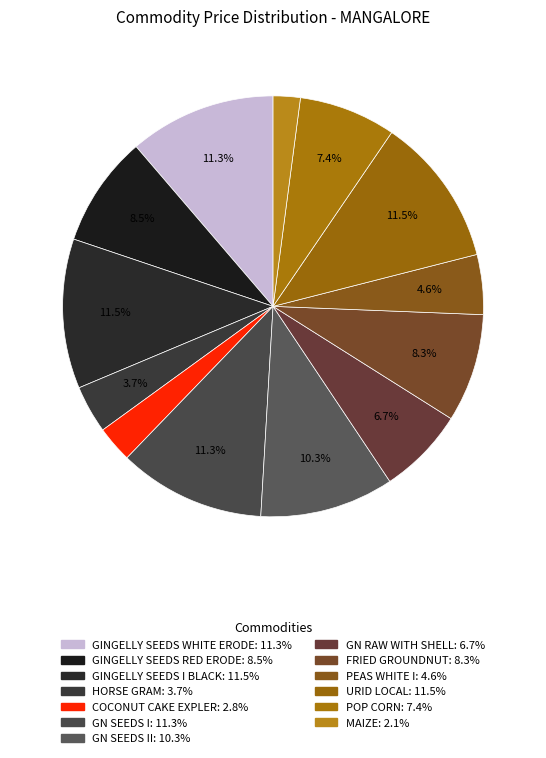

To the nearest percent, what is the difference between the largest and smallest slice percentages?

9%